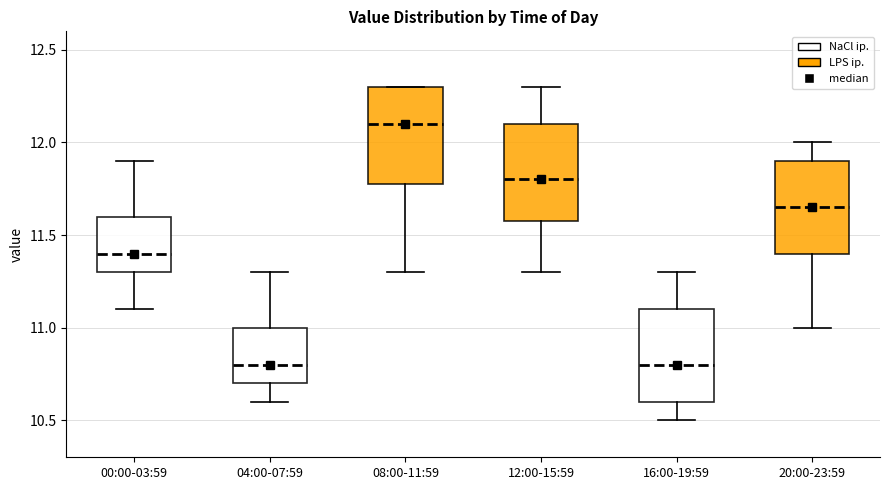

Where does the lower whisker of the box for 20:00-23:59 end on the y-axis? The values are not printed on the chart, so give them approximately, as read against the axis.

11.00